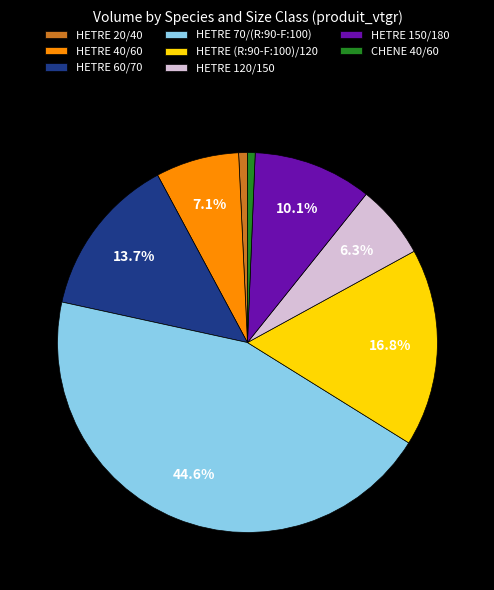

What is the largest slice in the pie chart?

HETRE 70/(R:90-F:100)